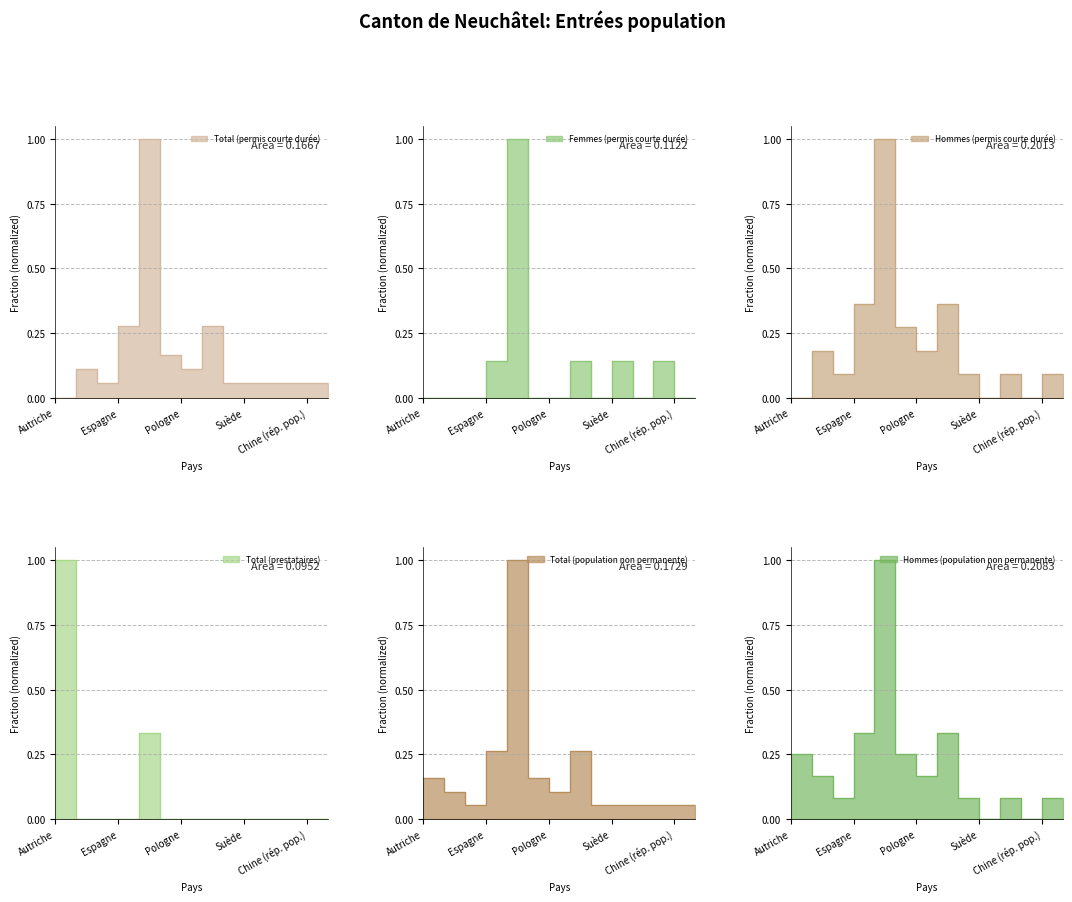

Reading left to right, what are all the values shown in this chart?

Total (permis courte durée): 0.0	0.1	0.1	0.3	1.0	0.2	0.1	0.3	0.1	0.1	0.1	0.1	0.1	0.1
Femmes (permis courte durée): 0.0	0.0	0.0	0.1	1.0	0.0	0.0	0.1	0.0	0.1	0.0	0.1	0.0	0.0
Hommes (permis courte durée): 0.0	0.2	0.1	0.4	1.0	0.3	0.2	0.4	0.1	0.0	0.1	0.0	0.1	0.1
Total (prestataires): 1.0	0.0	0.0	0.0	0.3	0.0	0.0	0.0	0.0	0.0	0.0	0.0	0.0	0.0
Total (population non permanente): 0.2	0.1	0.1	0.3	1.0	0.2	0.1	0.3	0.1	0.1	0.1	0.1	0.1	0.1
Hommes (population non permanente): 0.2	0.2	0.1	0.3	1.0	0.2	0.2	0.3	0.1	0.0	0.1	0.0	0.1	0.1